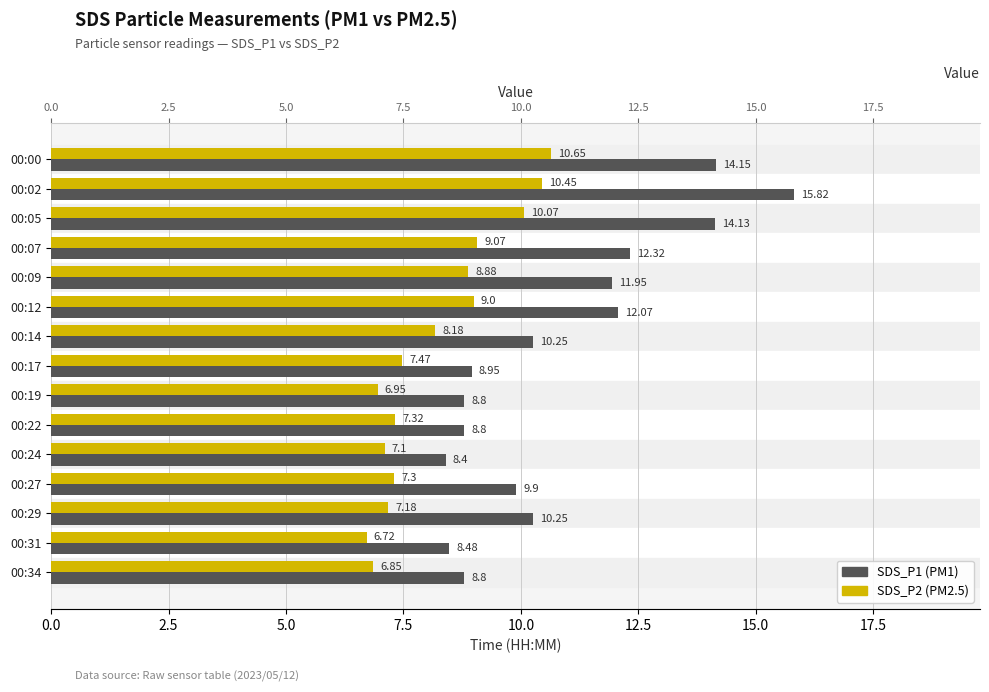

Count the number of categories in the chart.

15